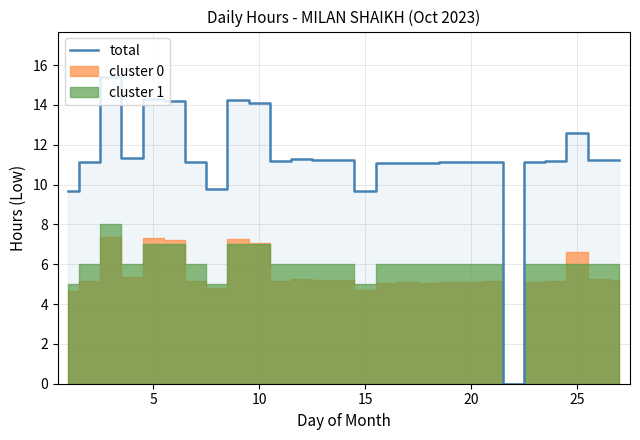

What is the maximum value for total?

15.4